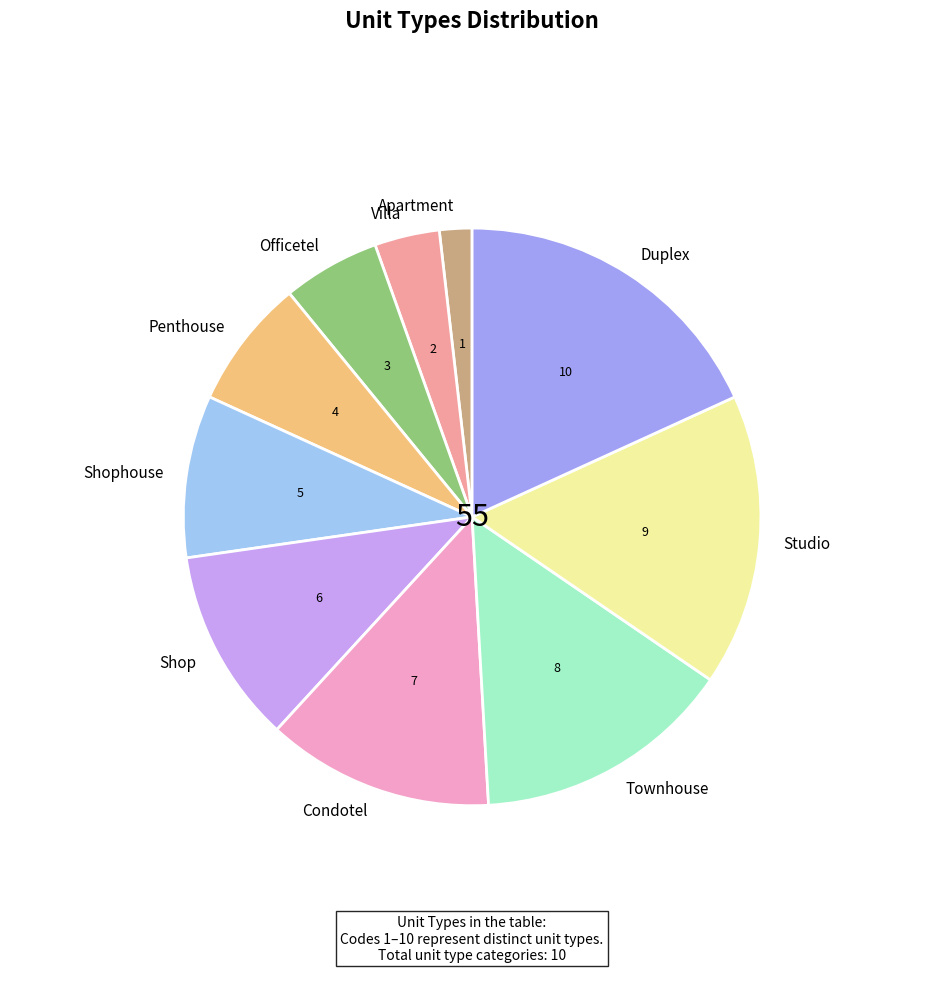

How many segments does this pie chart have?

10